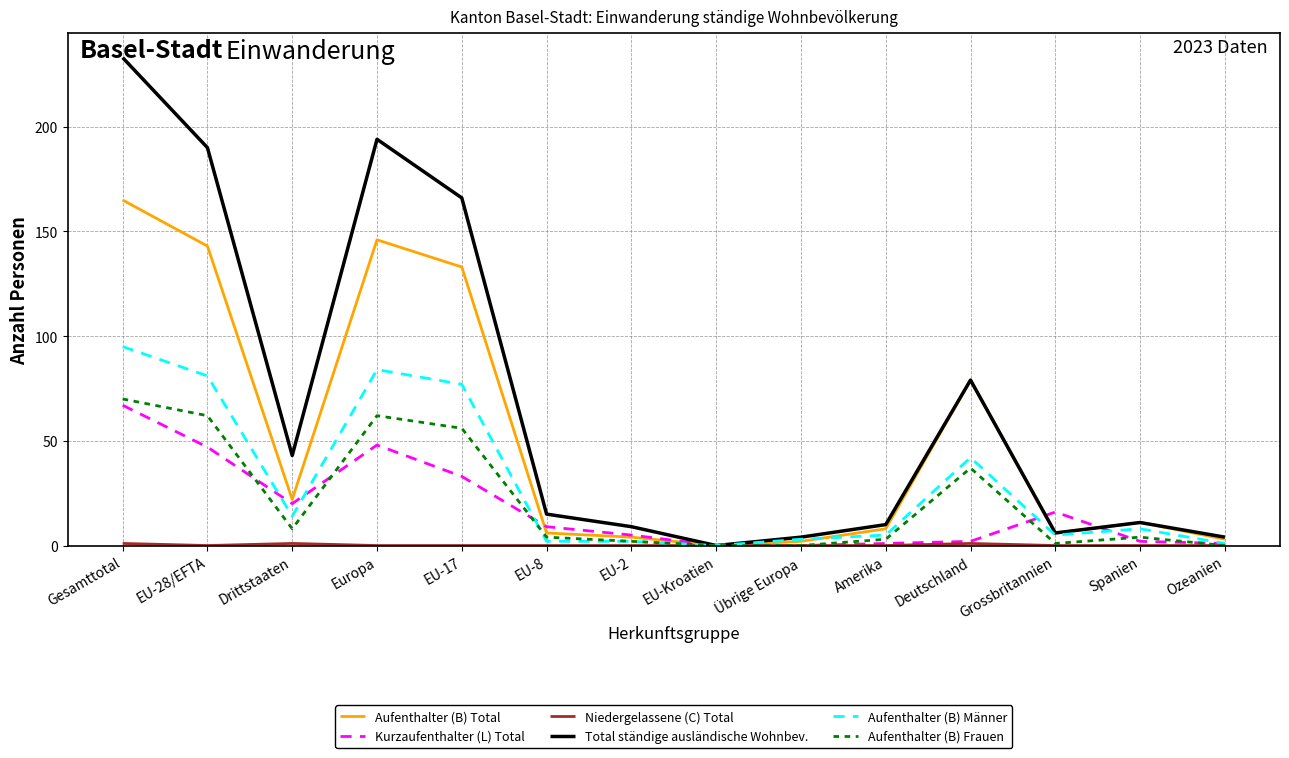

What is the greatest value displayed?

233